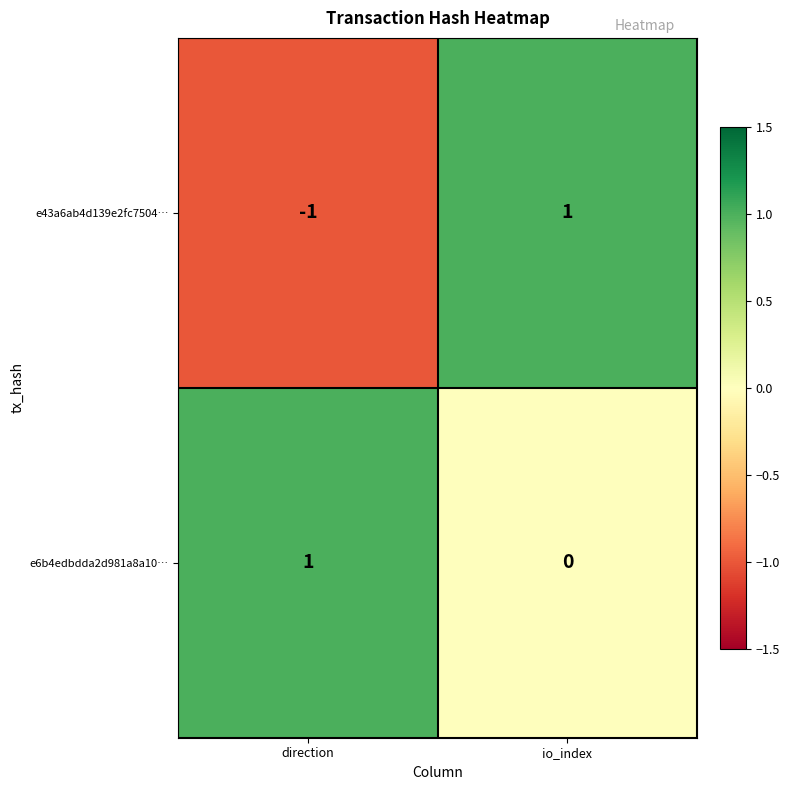

At which category is the sum across all series the highest?

io_index